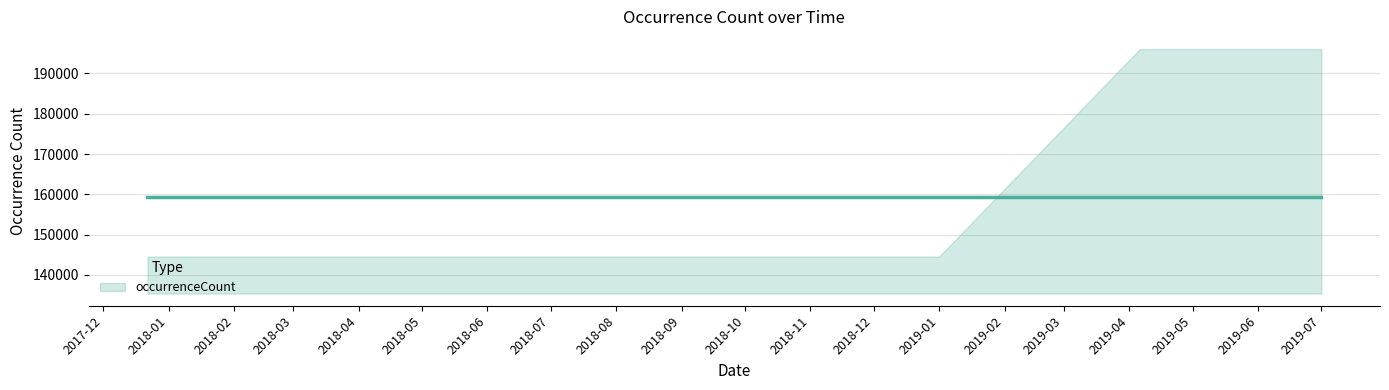

What is the maximum value shown in the chart?

196040